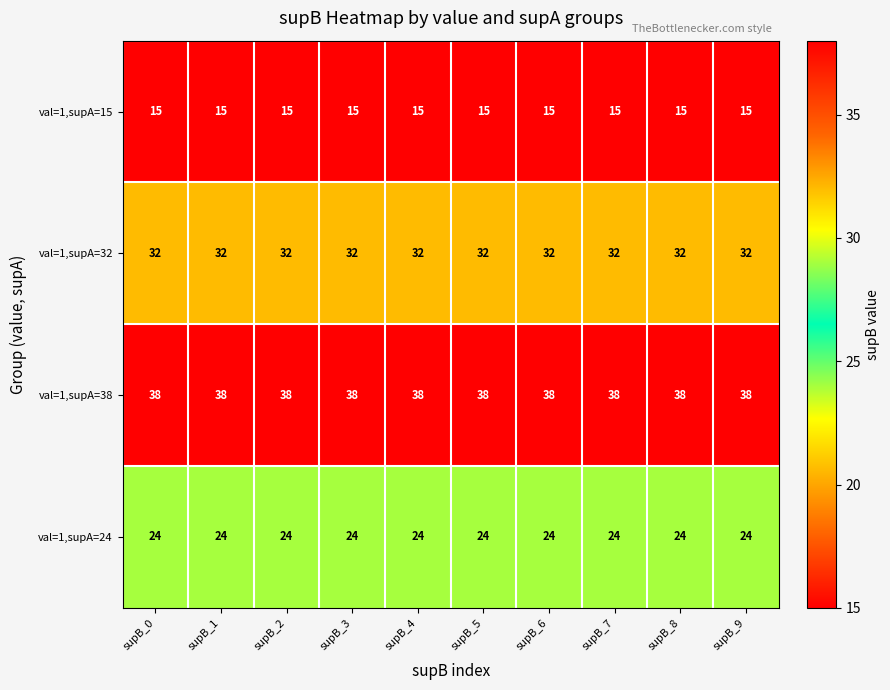

The value of val=1,supA=15 at supB_2 is 4. True or false?

False